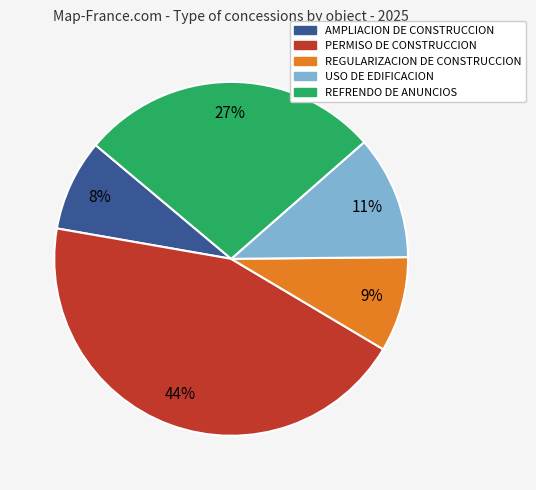

To the nearest percent, what portion does PERMISO DE CONSTRUCCION represent?

44%